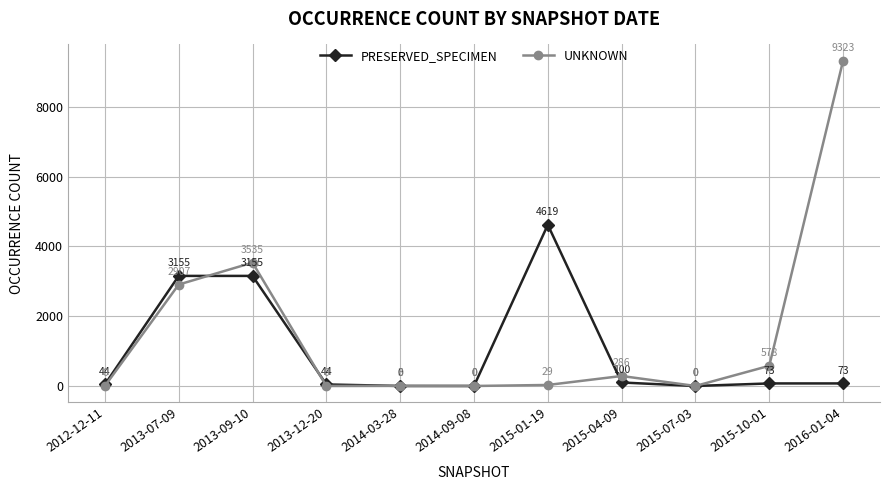

Rank the series by their maximum value, from lowest to highest.

PRESERVED_SPECIMEN, UNKNOWN